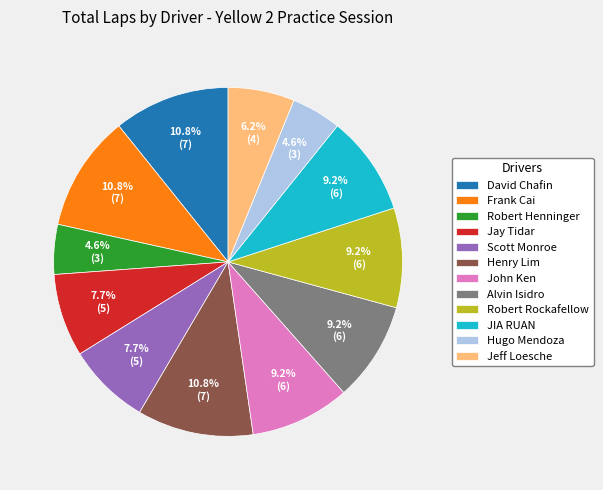

To the nearest percent, what percentage of the pie is Robert Rockafellow?

9%